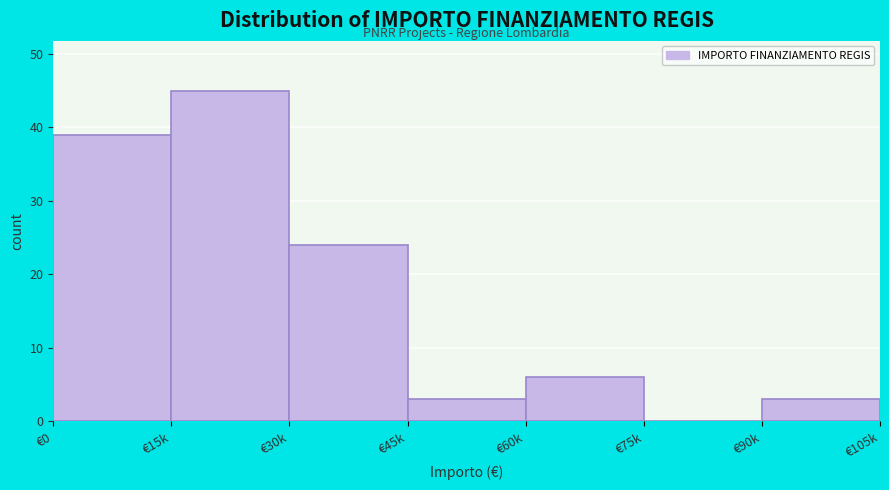

Reading left to right, transcribe all the data shown in this chart.

€0=39	€15k=45	€30k=24	€45k=3	€60k=6	€75k=0	€90k=3